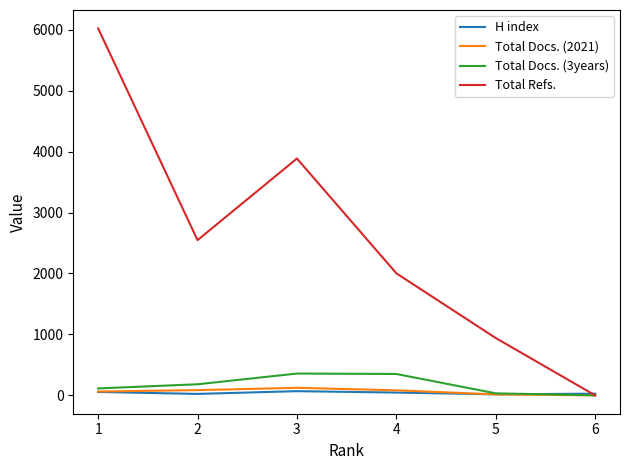

What is the maximum value shown in the chart?

6022